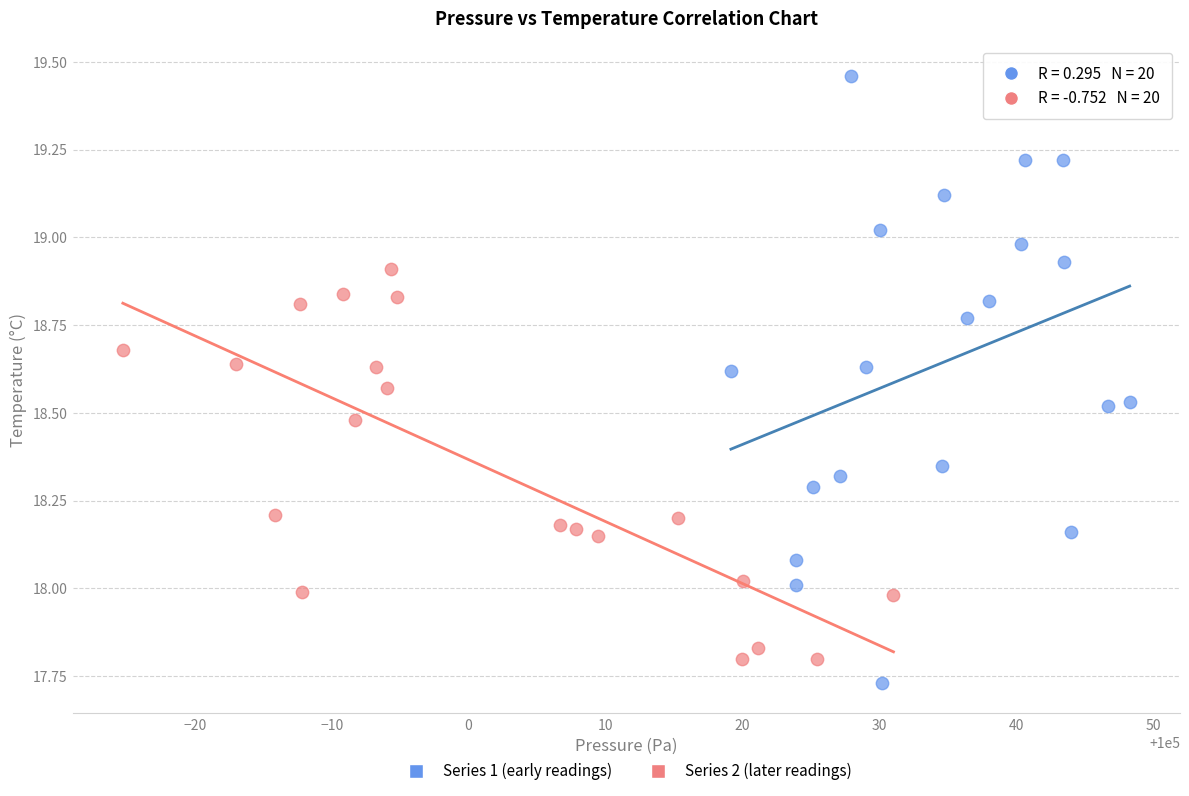

Which series contains the highest Y value?

Series 1 (early readings)